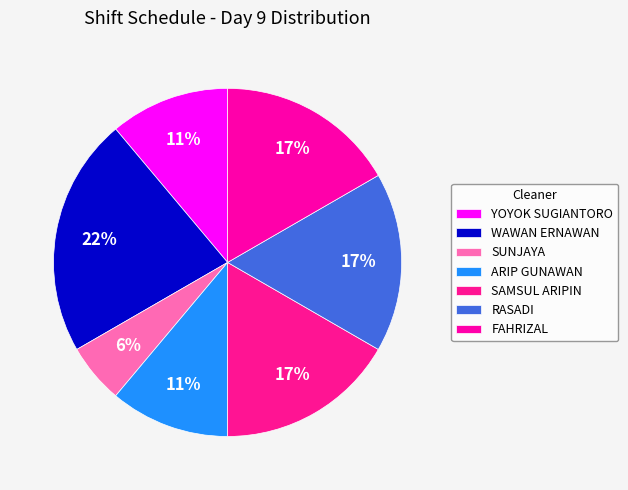

Rank the categories by value from lowest to highest.

SUNJAYA, YOYOK SUGIANTORO, ARIP GUNAWAN, SAMSUL ARIPIN, RASADI, FAHRIZAL, WAWAN ERNAWAN